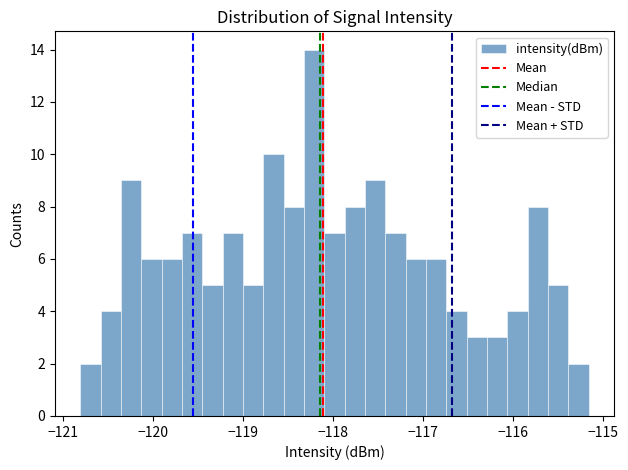

Read against the x-axis, roughly where is the centre of the tallest bar?

-118.2